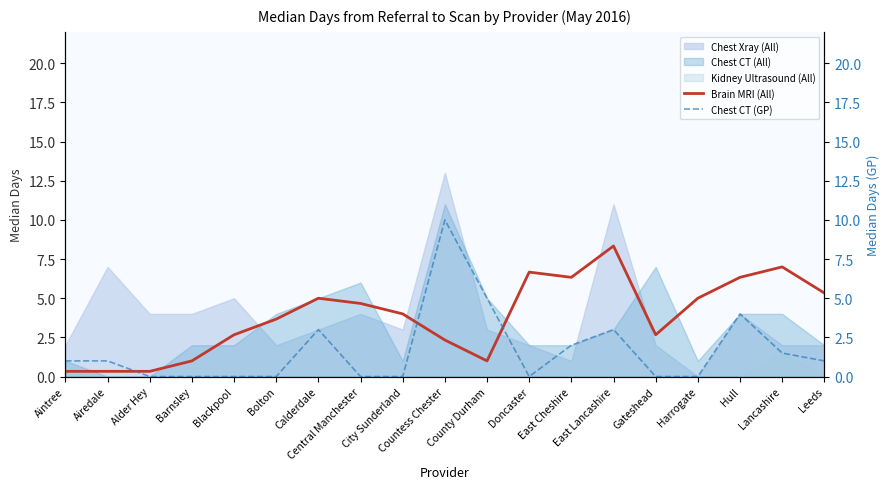

Which category has the lowest value in the Brain MRI (All) series?

Aintree